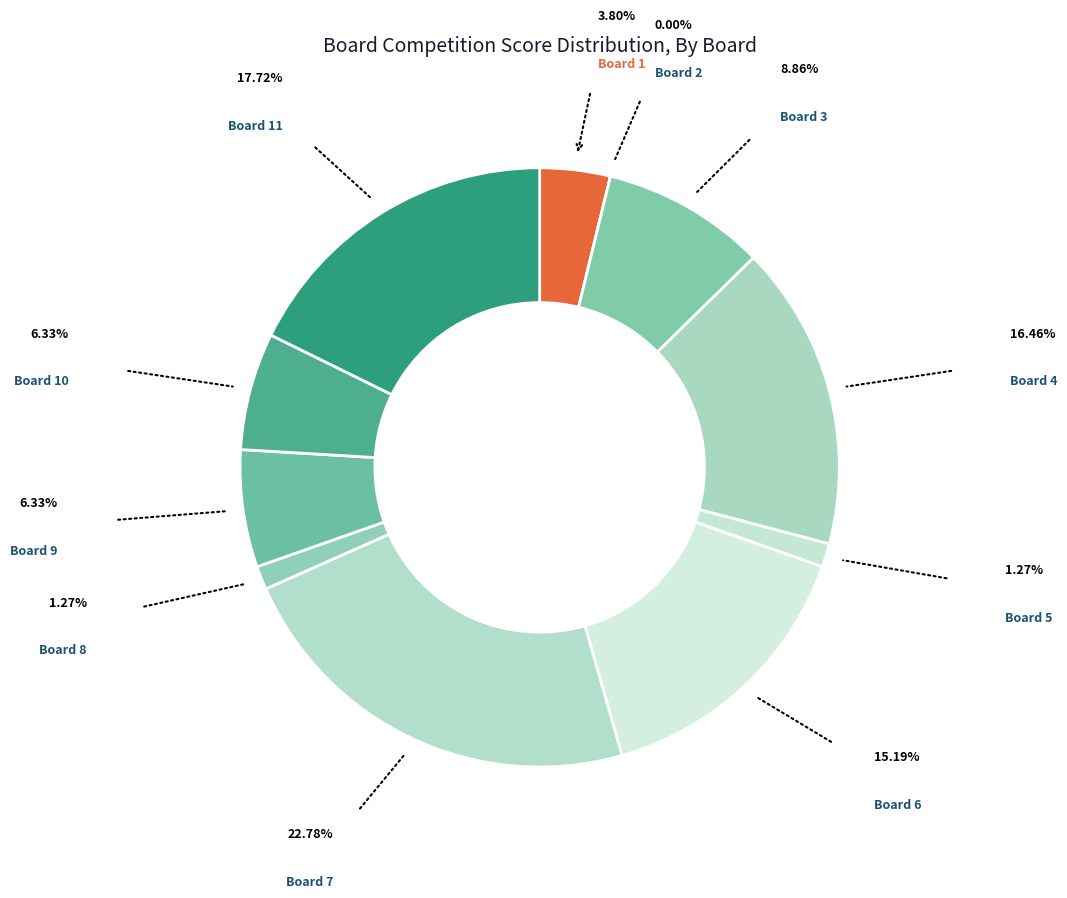

Does any single category account for the majority?

No